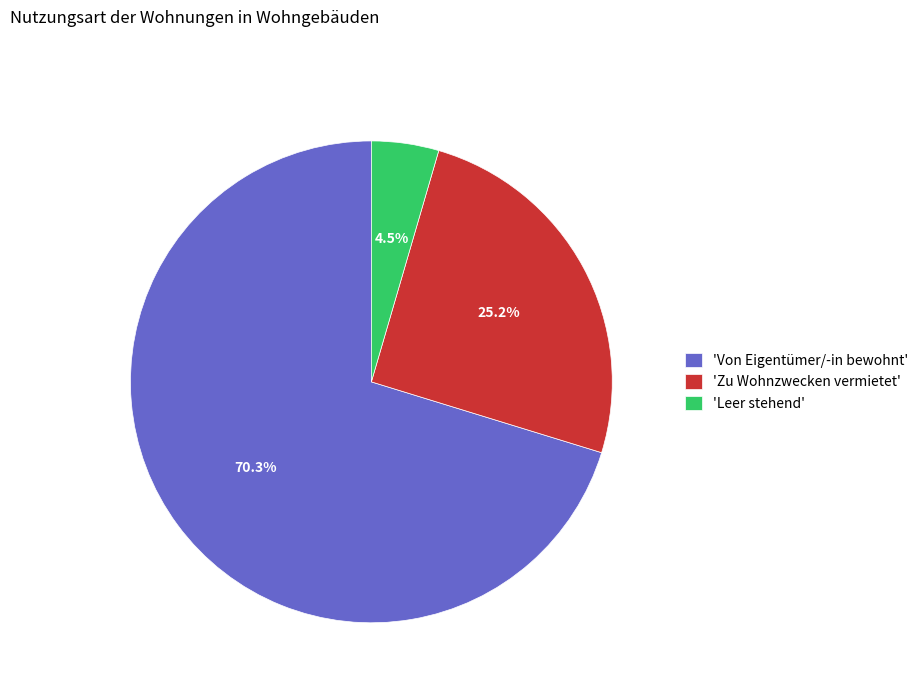

What is the majority slice?

'Von Eigentümer/-in bewohnt'